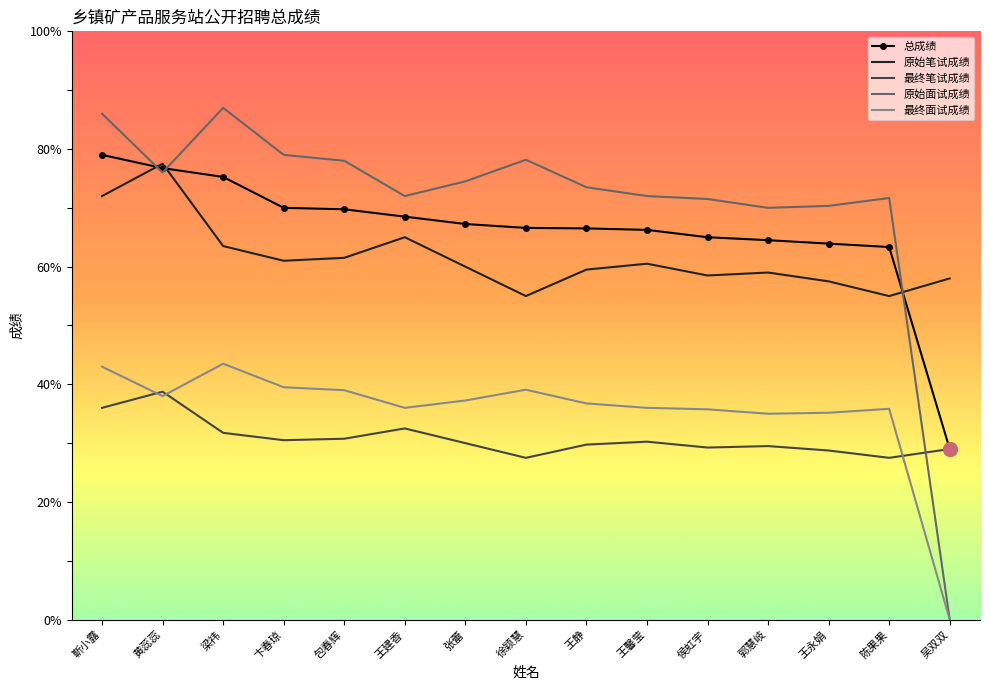

What is the total value across all series at 徐颖慧?

266.3